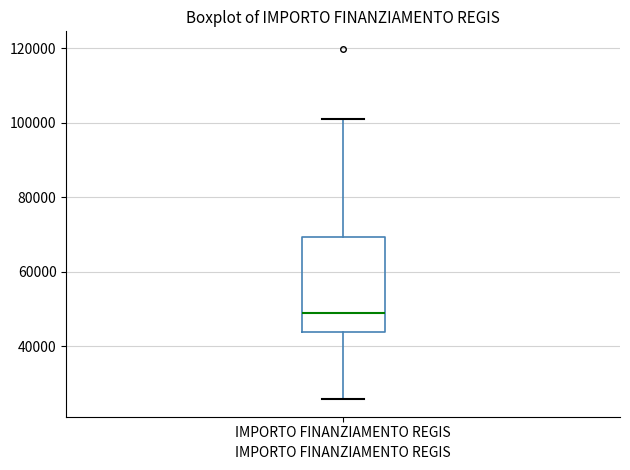

Read this box plot against the y-axis: the position of the median line, the range covered by the box, and the ends of both whiskers. The values are not printed on the chart, so give them approximately, as read against the axis.

median 48000, box 44000 to 70000, whiskers 26000 to 100000